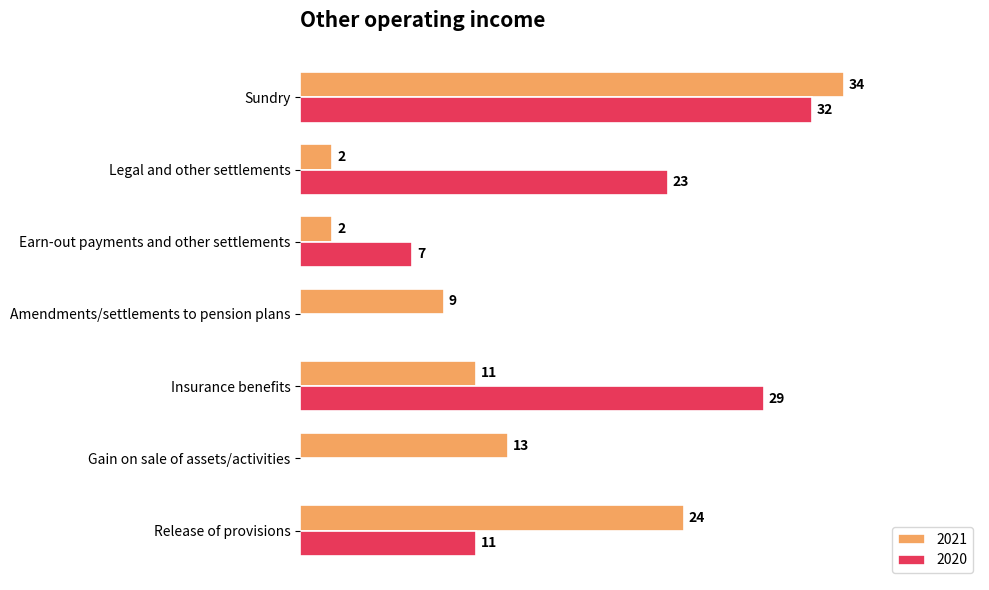

Is the value of 2020 at Legal and other settlements greater than the value of 2021 at Sundry?

No